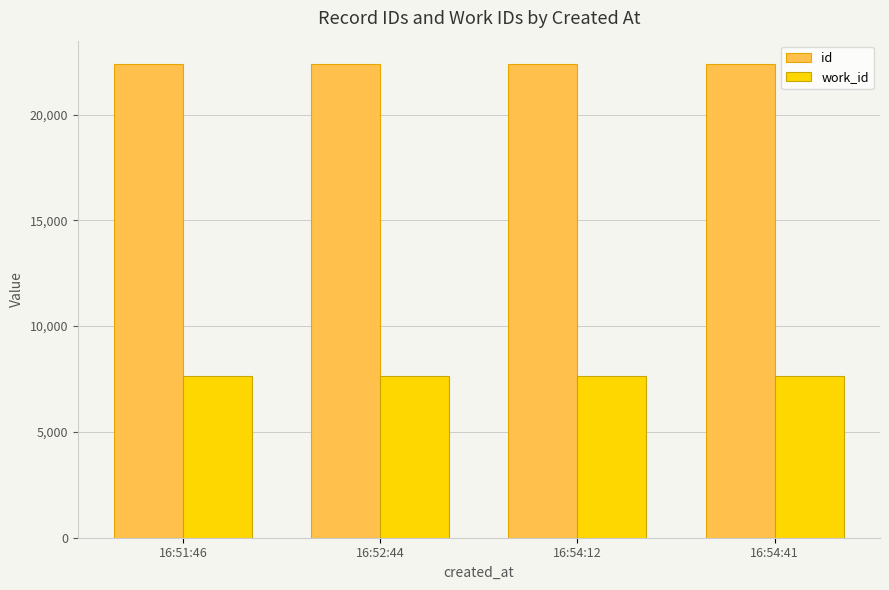

The id series shows 29840 at 16:54:41. True or false?

False